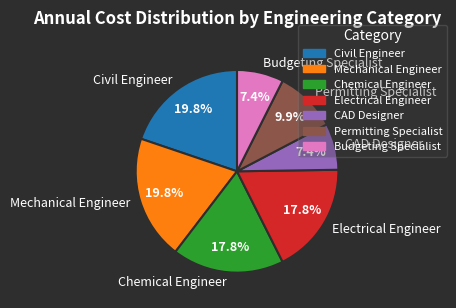

Between Civil Engineer and Electrical Engineer, which is larger?

Civil Engineer